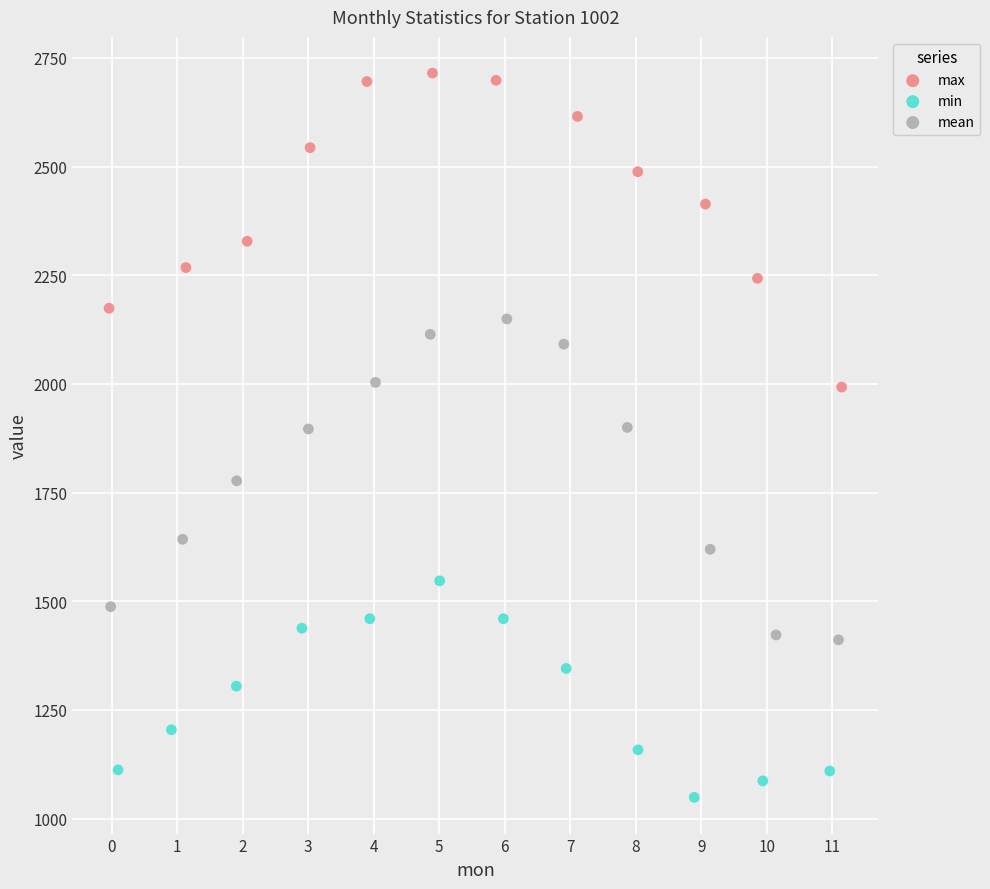

Which series reaches the minimum Y coordinate?

min